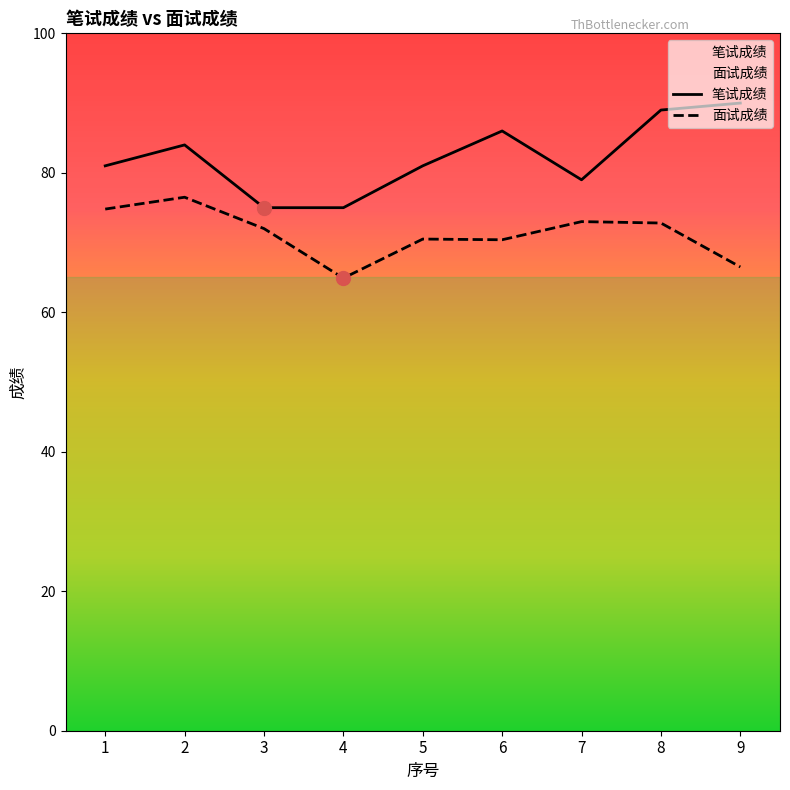

Rank the series at 9 from highest to lowest value.

笔试成绩, 面试成绩